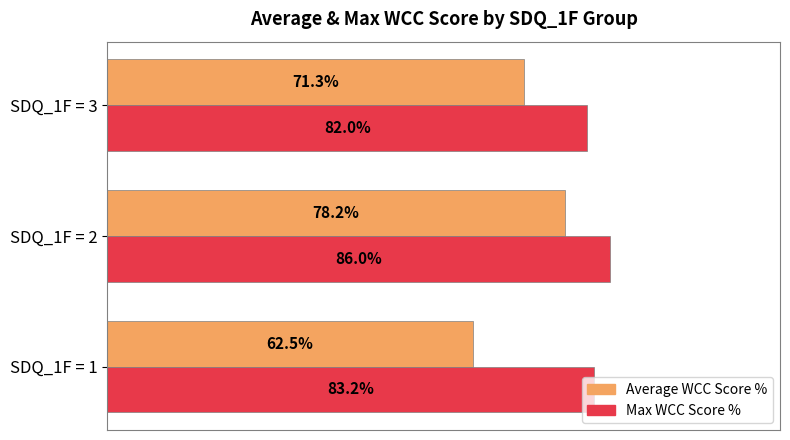

List the labels in order of Max WCC Score % value, largest first.

SDQ_1F = 2, SDQ_1F = 1, SDQ_1F = 3